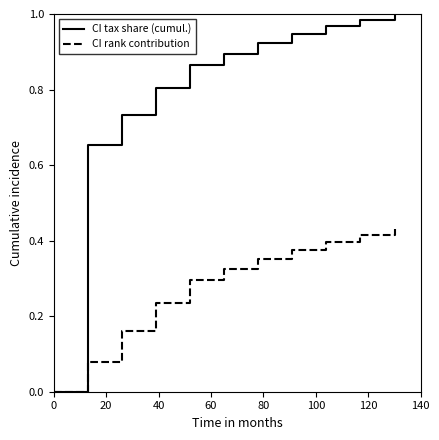

Which series has the largest total across all categories?

CI tax share (cumul.)